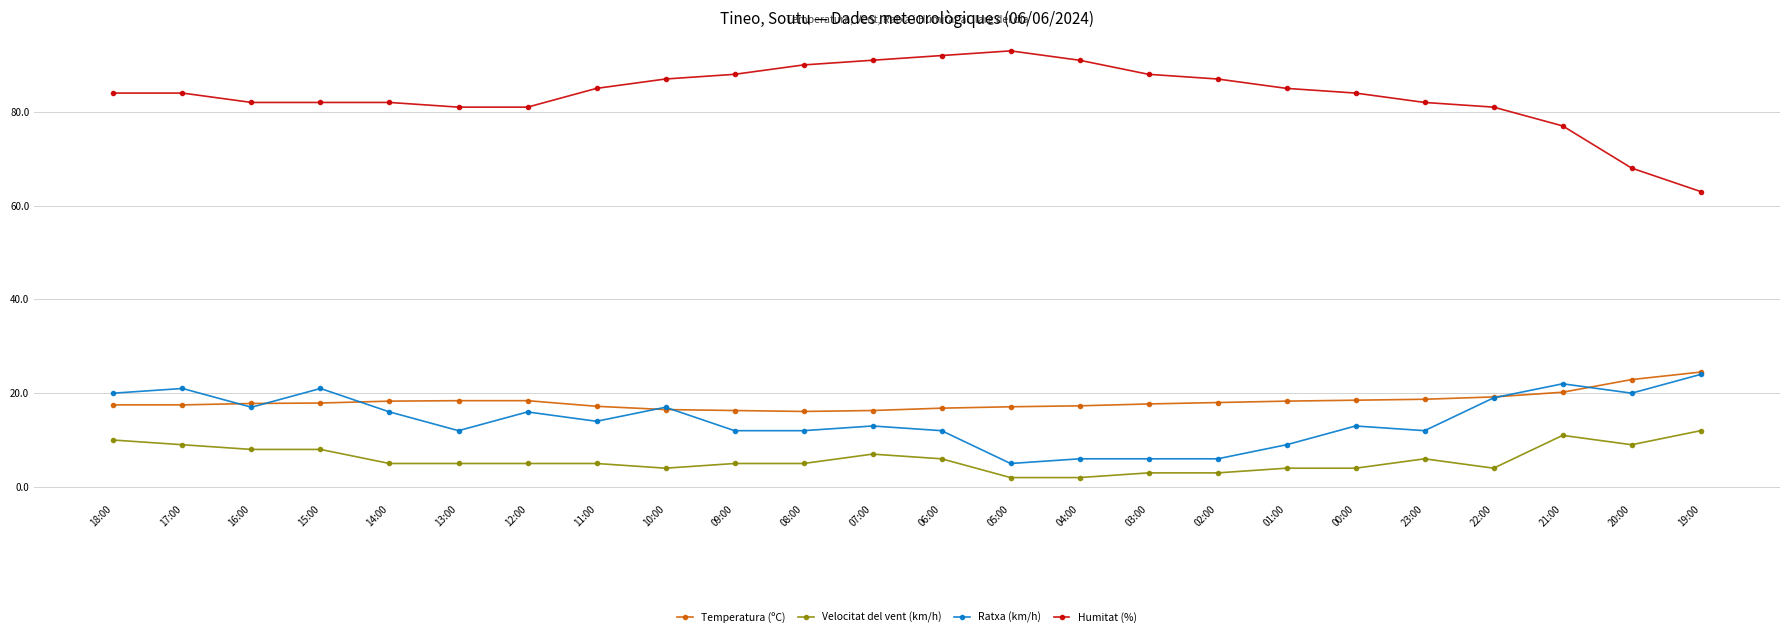

What are all the series names shown in the legend?

Temperatura (ºC), Velocitat del vent (km/h), Ratxa (km/h), Humitat (%)